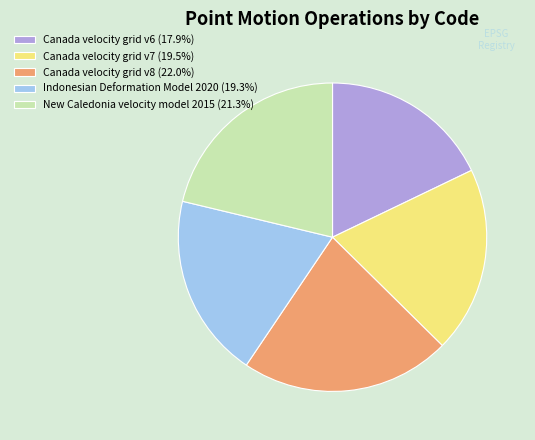

Does New Caledonia velocity model 2015 represent more than half of the total?

No